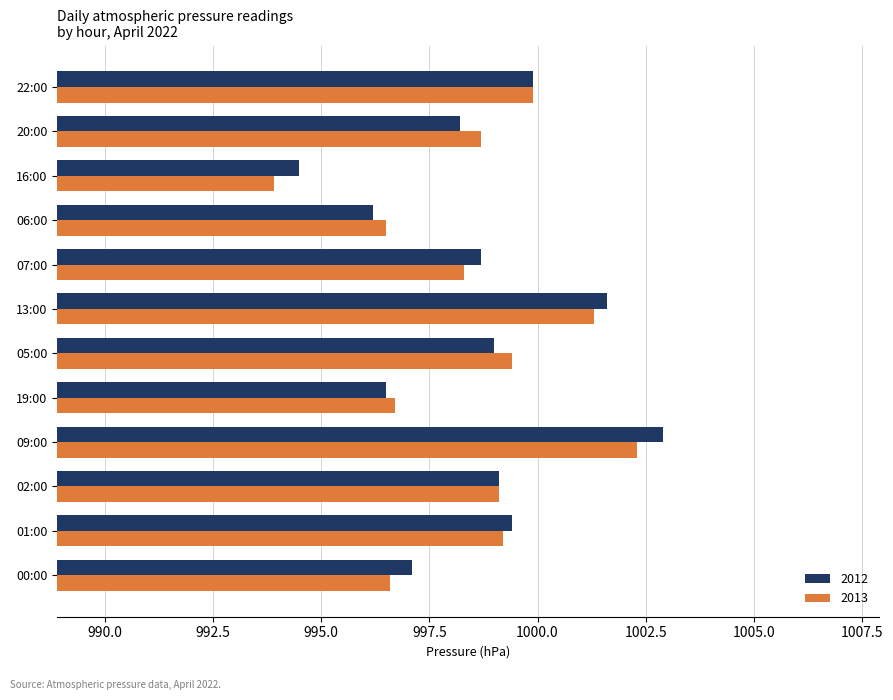

What is the highest value of the 2012 series?

1002.9